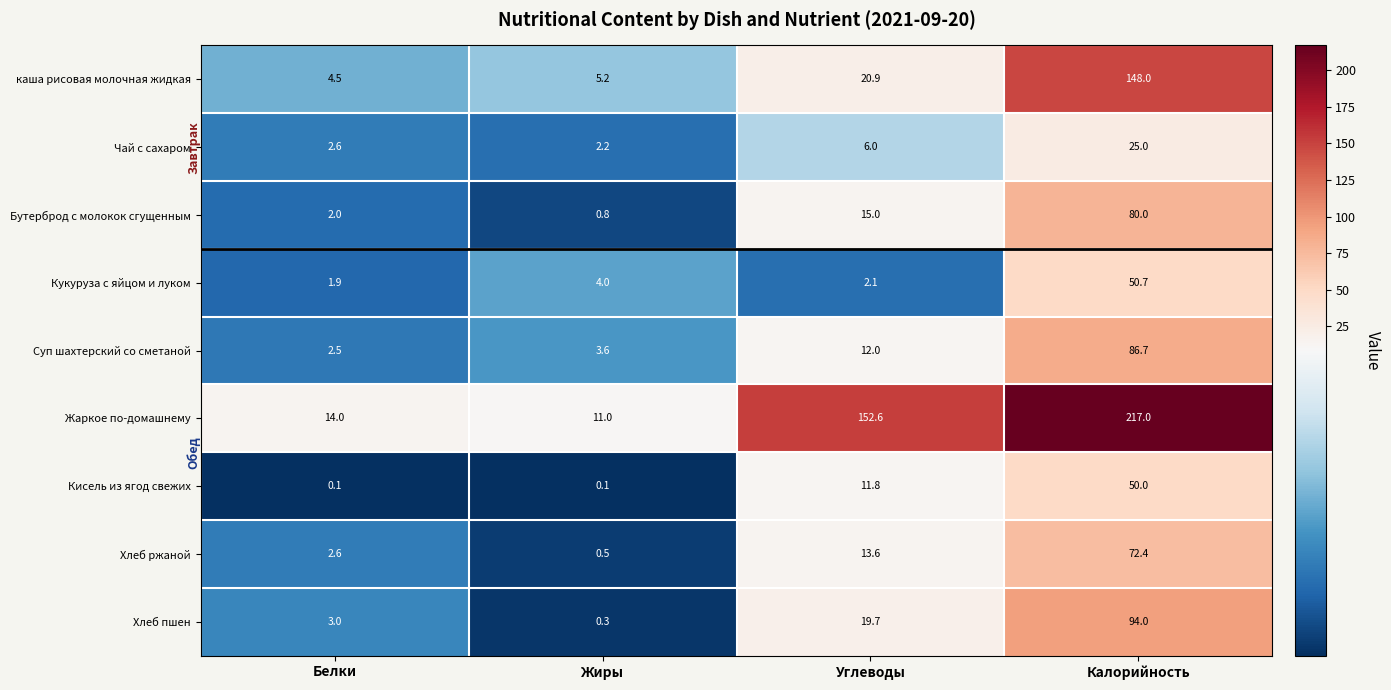

What is the sum of the Хлеб пшен values at Углеводы and Жиры?

20.0